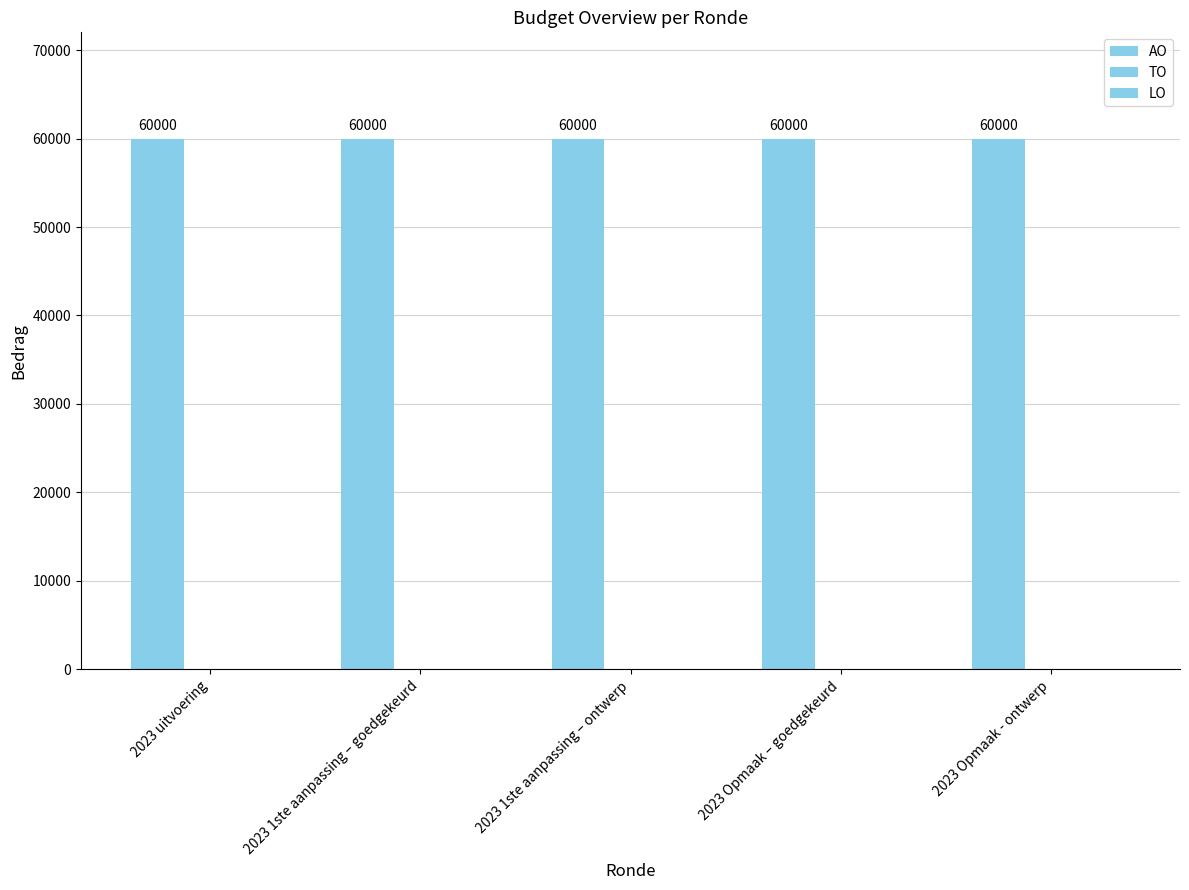

Between 2023 uitvoering and 2023 1ste aanpassing – goedgekeurd, which series saw the biggest shift?

AO